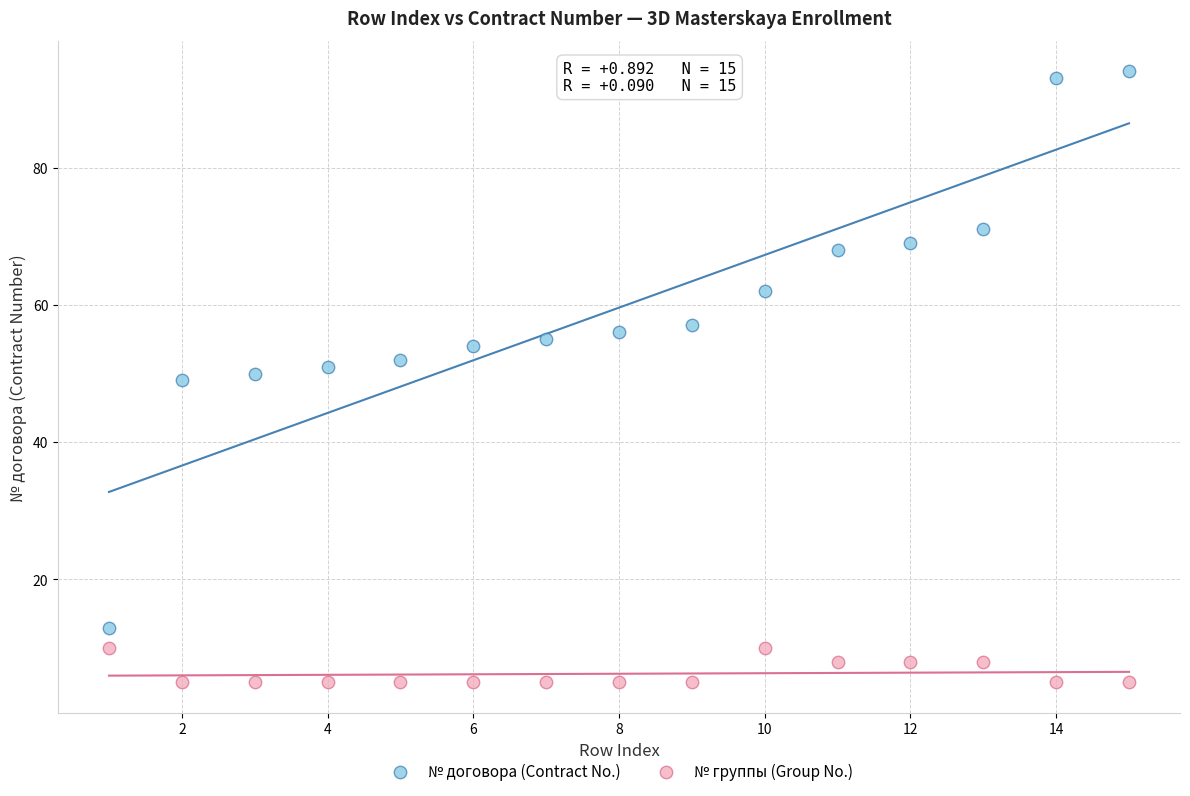

Which series has the widest spread of Y values?

№ договора (Contract No.)